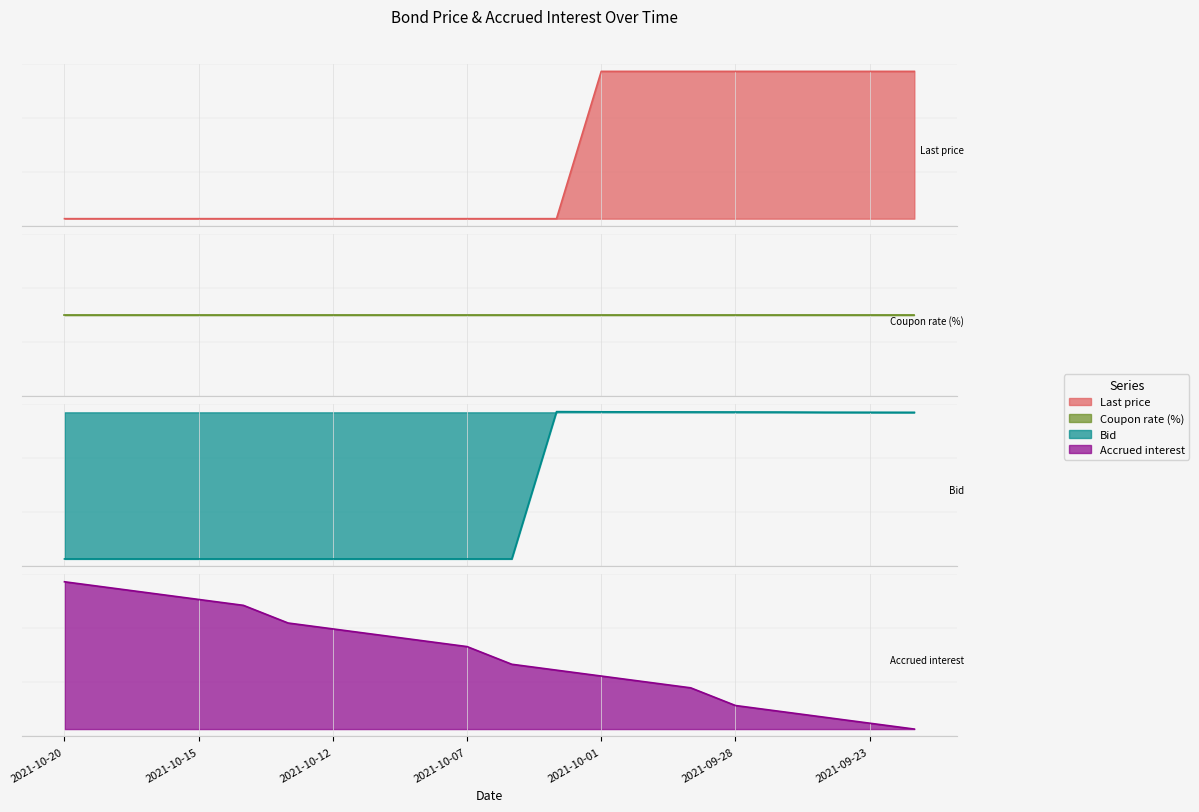

Which has a higher value, 2021-09-29 or 2021-09-30?

2021-09-29